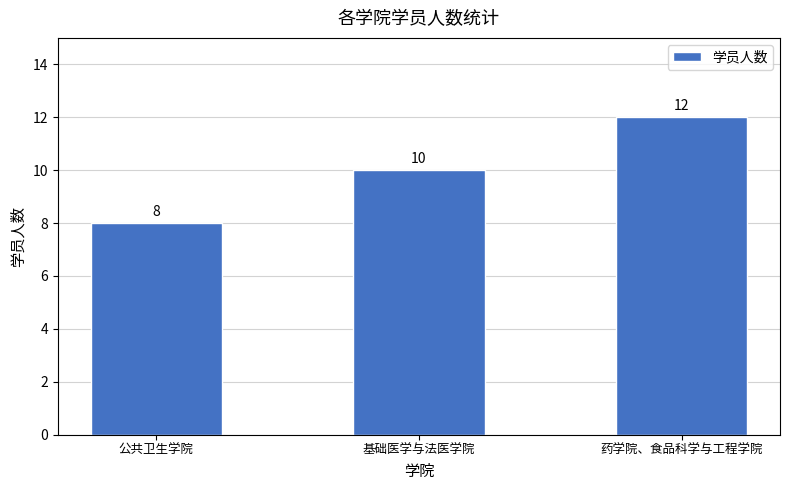

List the labels in order of value, largest first.

药学院、食品科学与工程学院, 基础医学与法医学院, 公共卫生学院